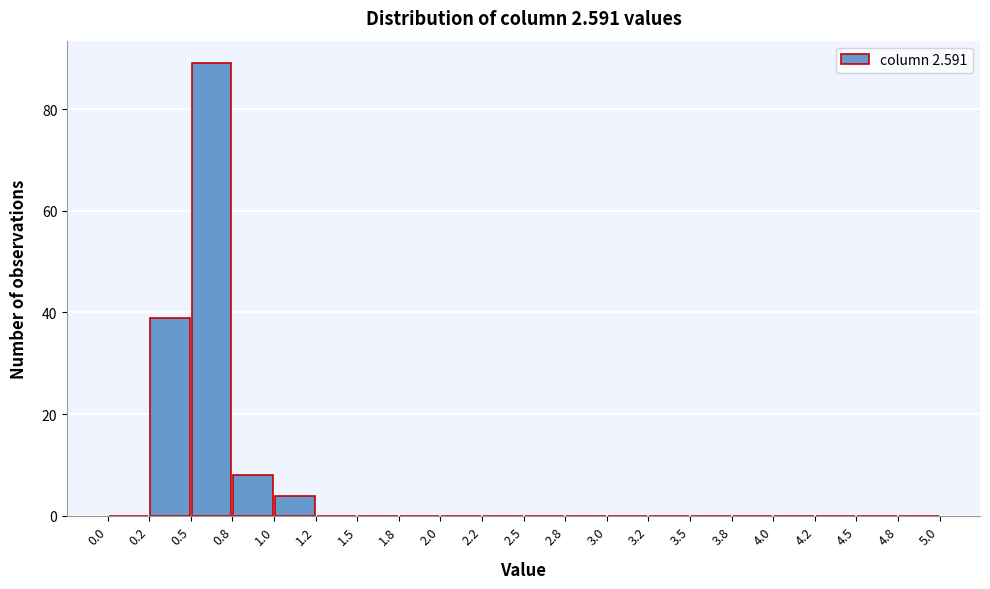

What is the height of the bar covering 1.0 to 1.2 on the x-axis? The values are not printed on the chart, so give them approximately, as read against the axis.

4